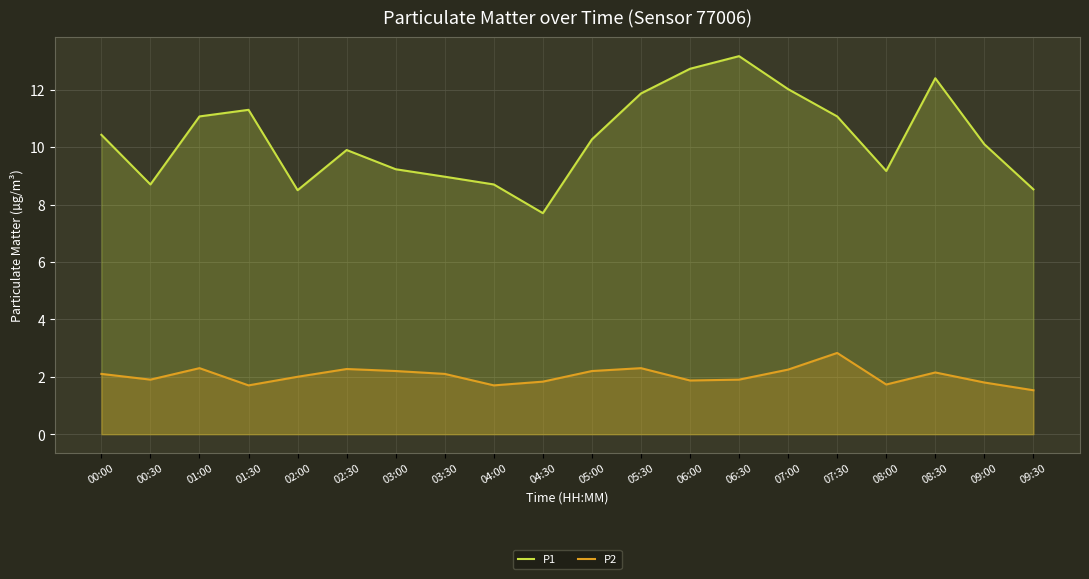

At which category does P2 reach its first local valley?

00:30